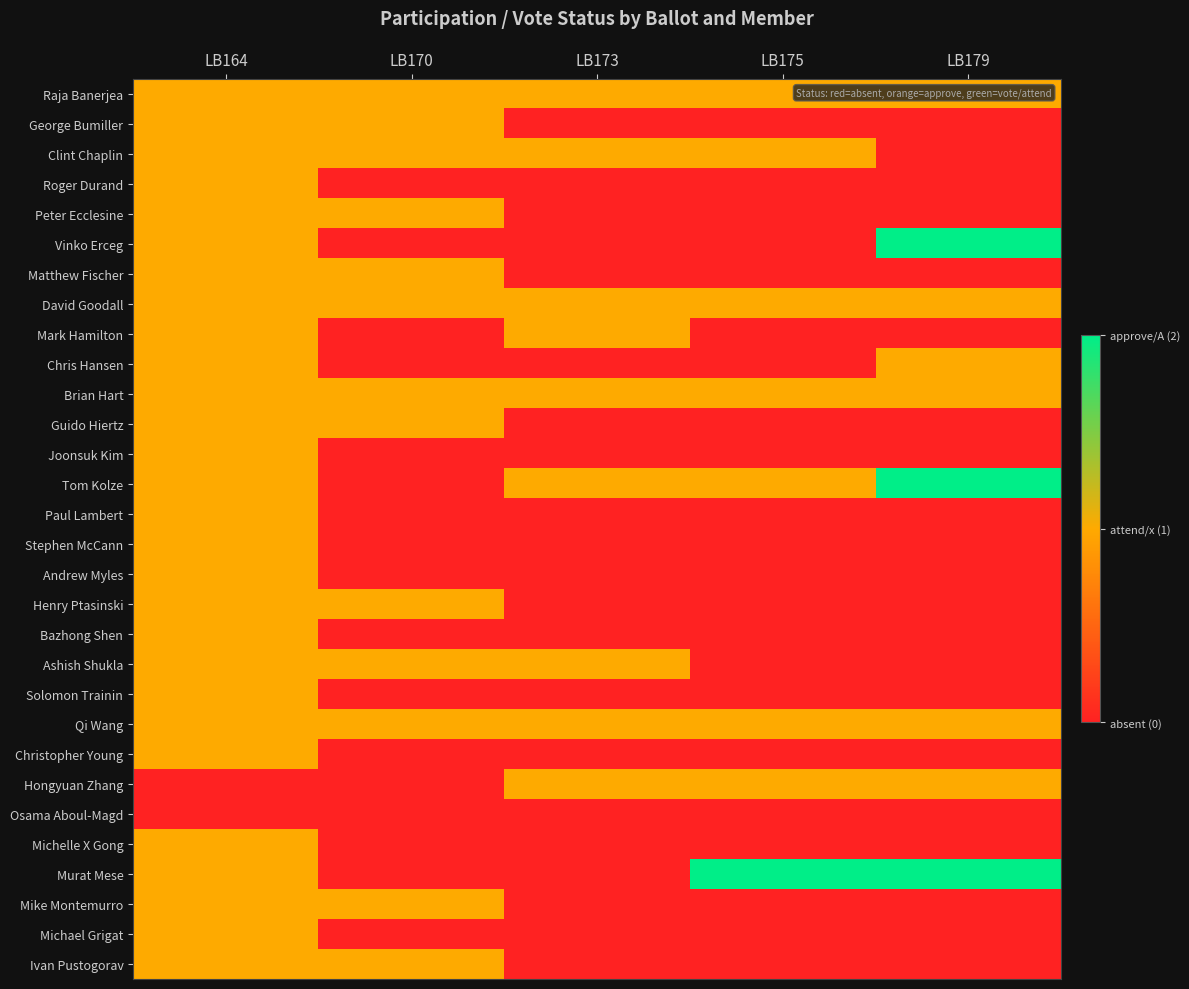

Count the number of data series in this chart.

30